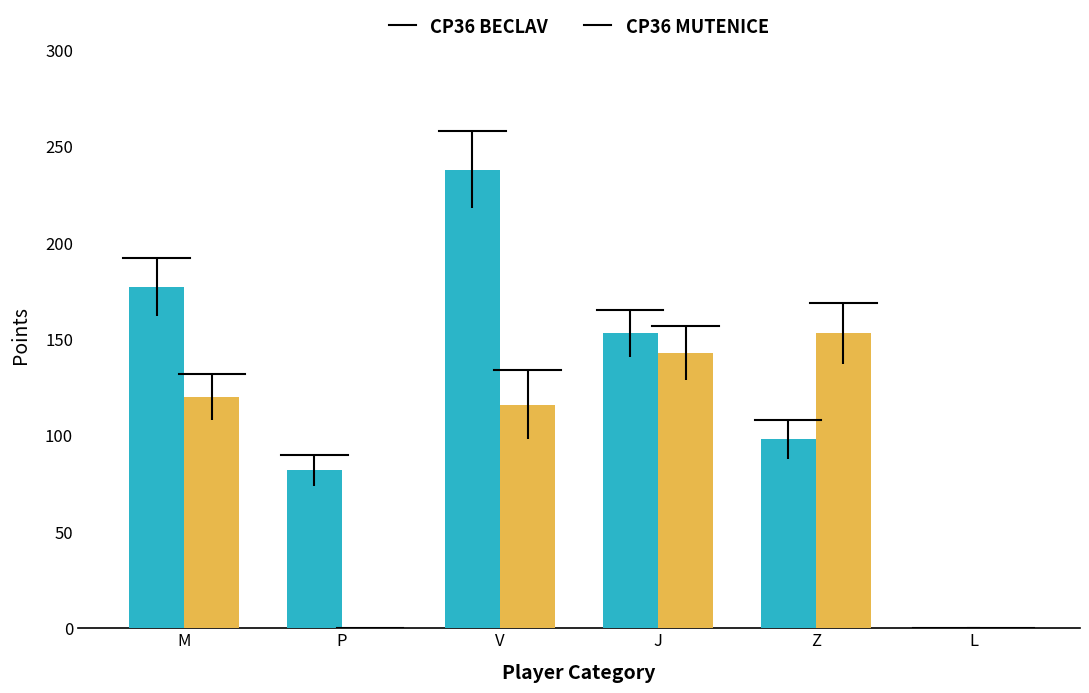

At which category is the sum across all series the highest?

V